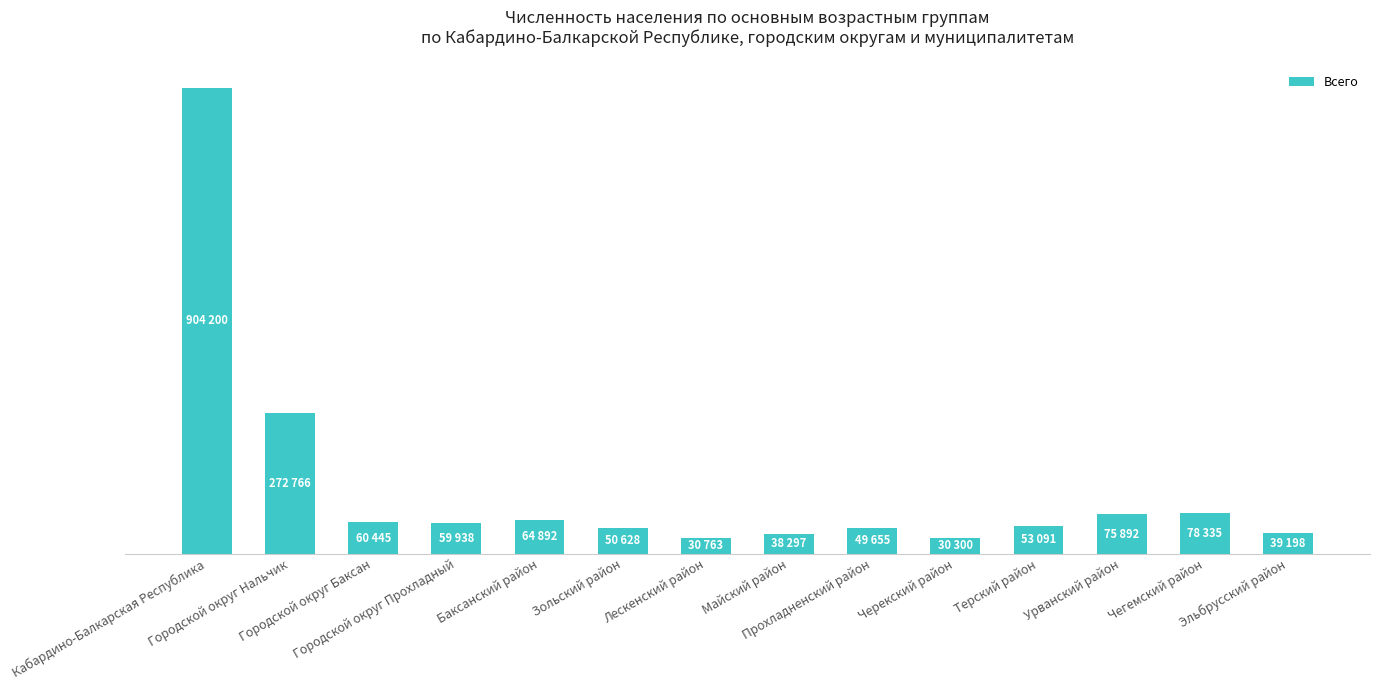

True or false: the data shows 10110 at Лескенский район.

False